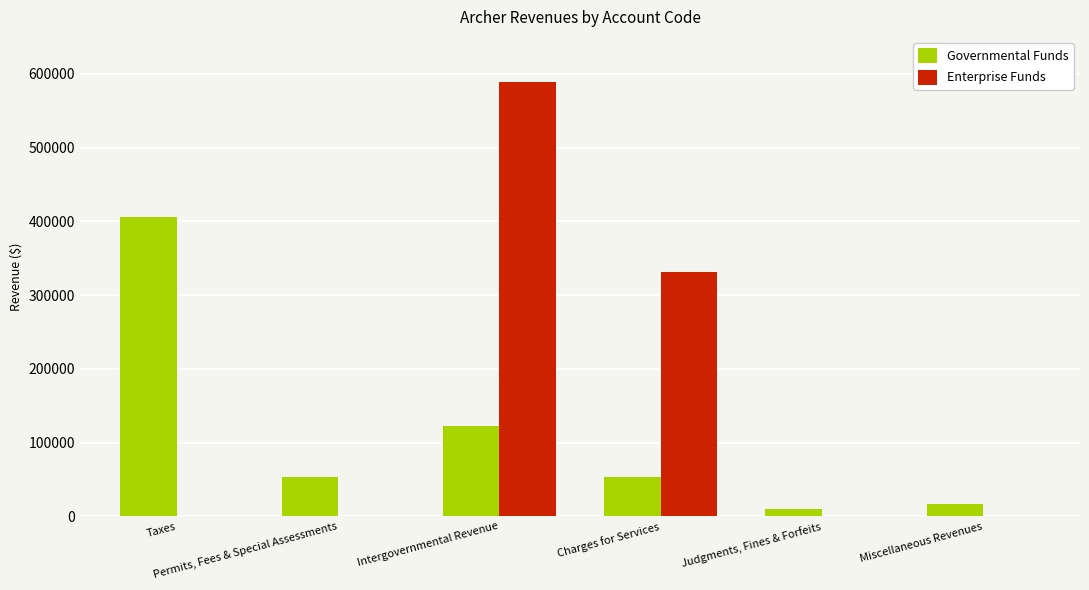

Are the bars horizontal?

No